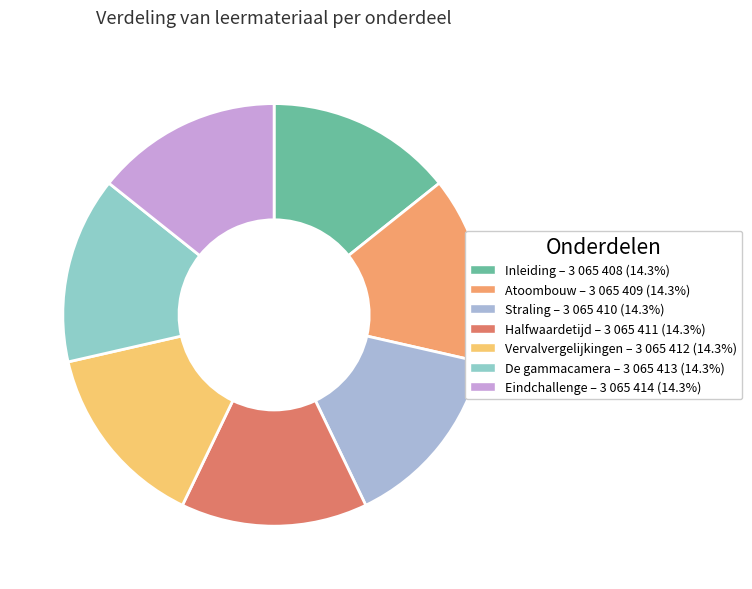

Does Straling account for over 50% of the chart?

No